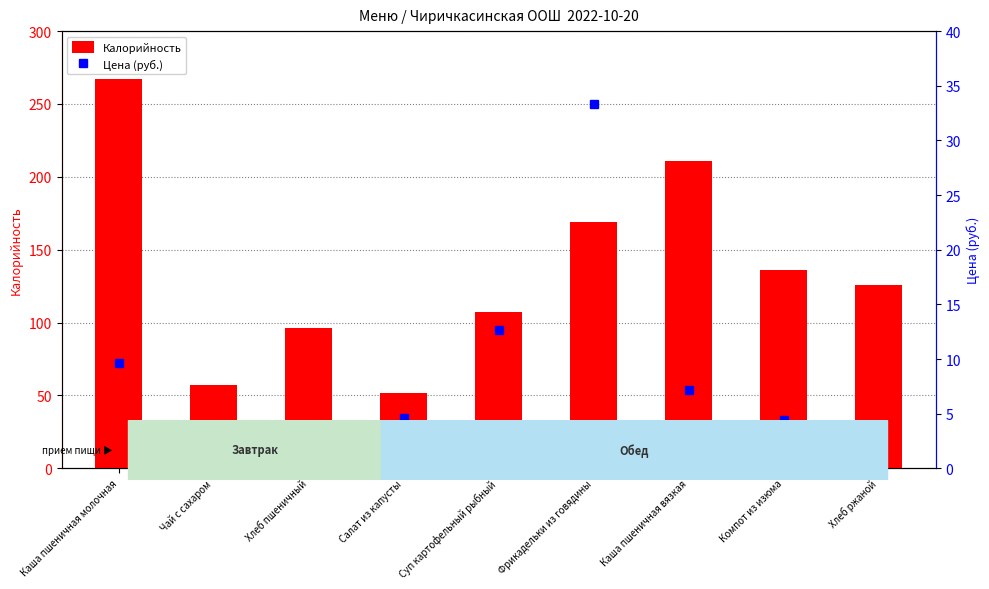

Between Хлеб пшеничный and Суп картофельный рыбный, which is larger?

Суп картофельный рыбный